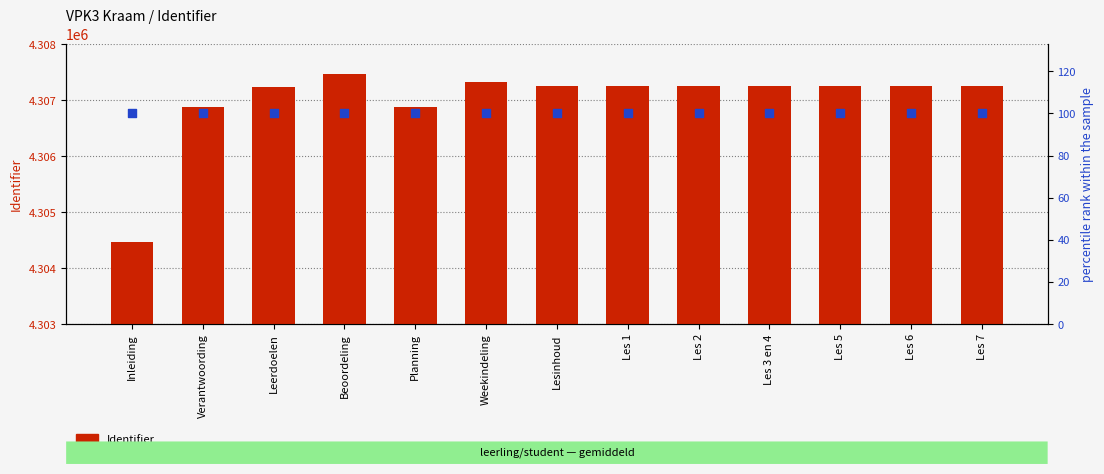

At how many categories does at least one series exceed 1565979?

13